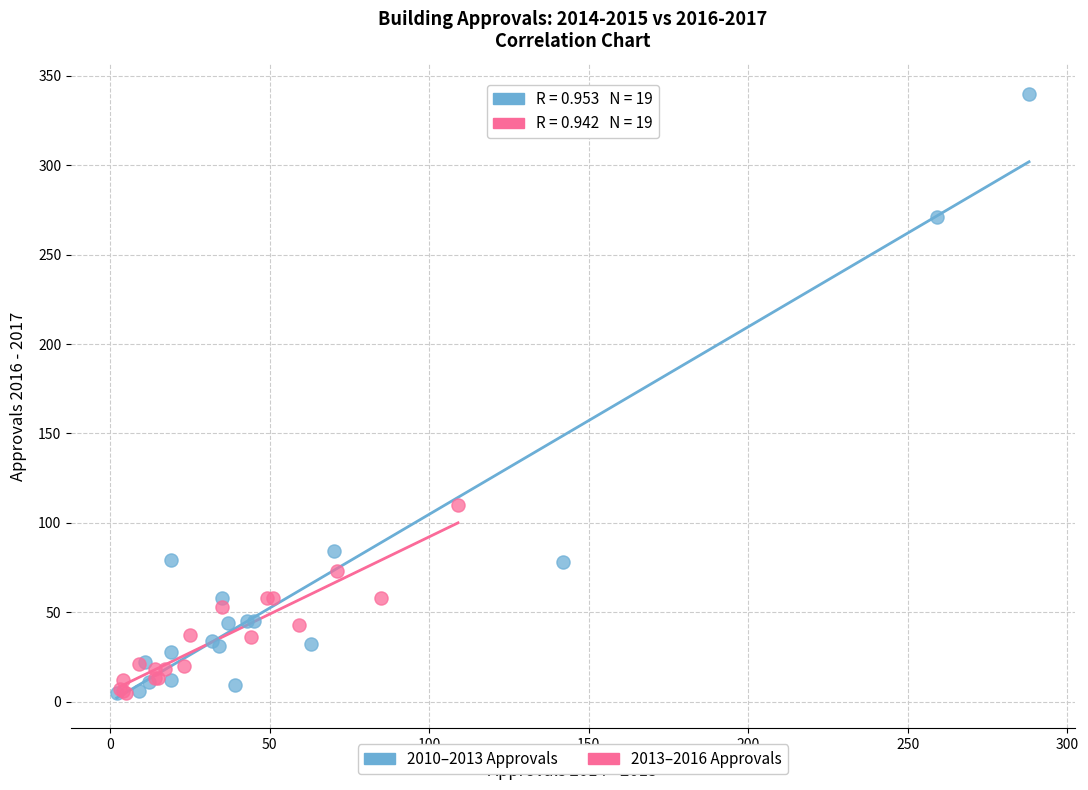

What are all the series names shown in the legend?

2010–2013 Approvals, 2013–2016 Approvals